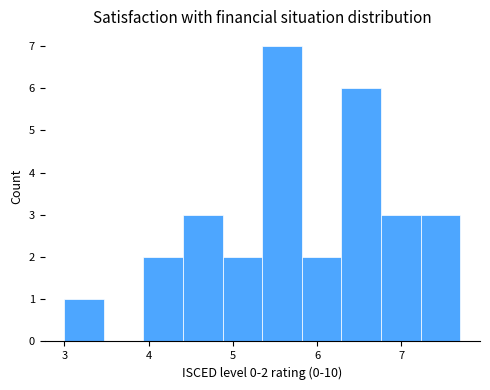

Over which range of the x-axis is the bar tallest?

5.35 to 5.82